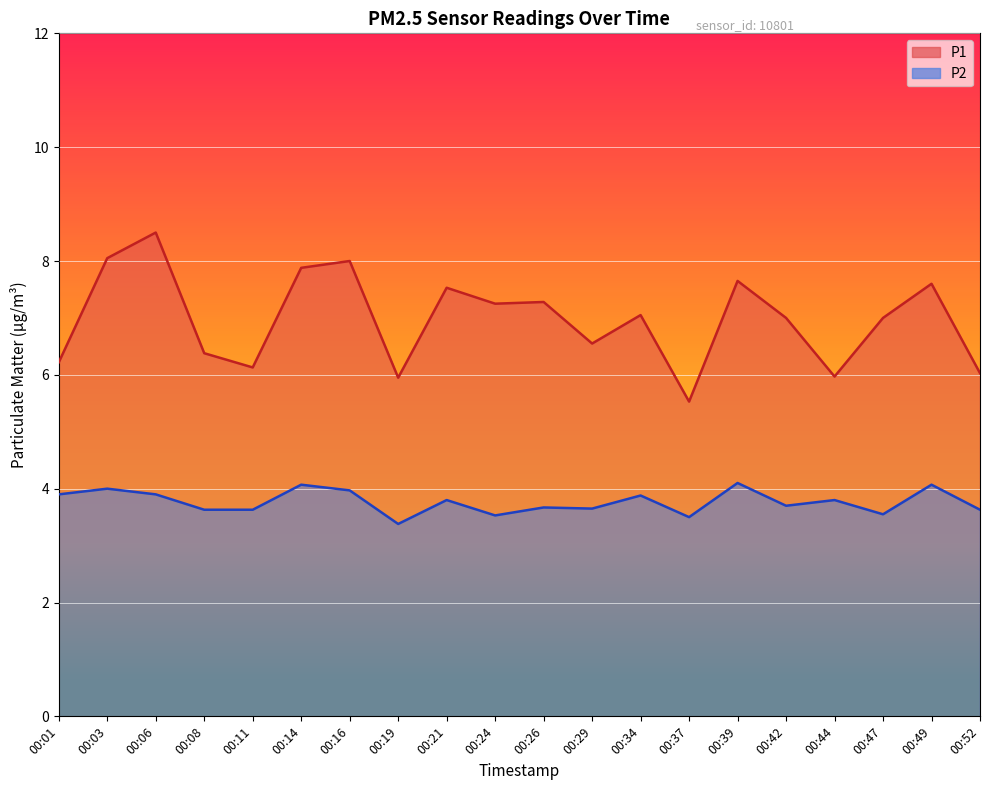

True or false: P2 has a value of 3.5 at 00:47.

True